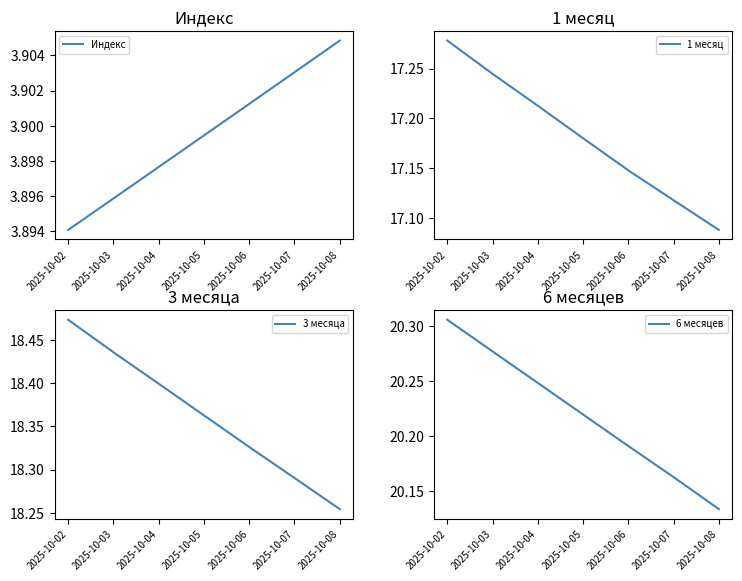

Rank the categories by 6 месяцев value from highest to lowest.

2025-10-02, 2025-10-03, 2025-10-04, 2025-10-05, 2025-10-06, 2025-10-07, 2025-10-08